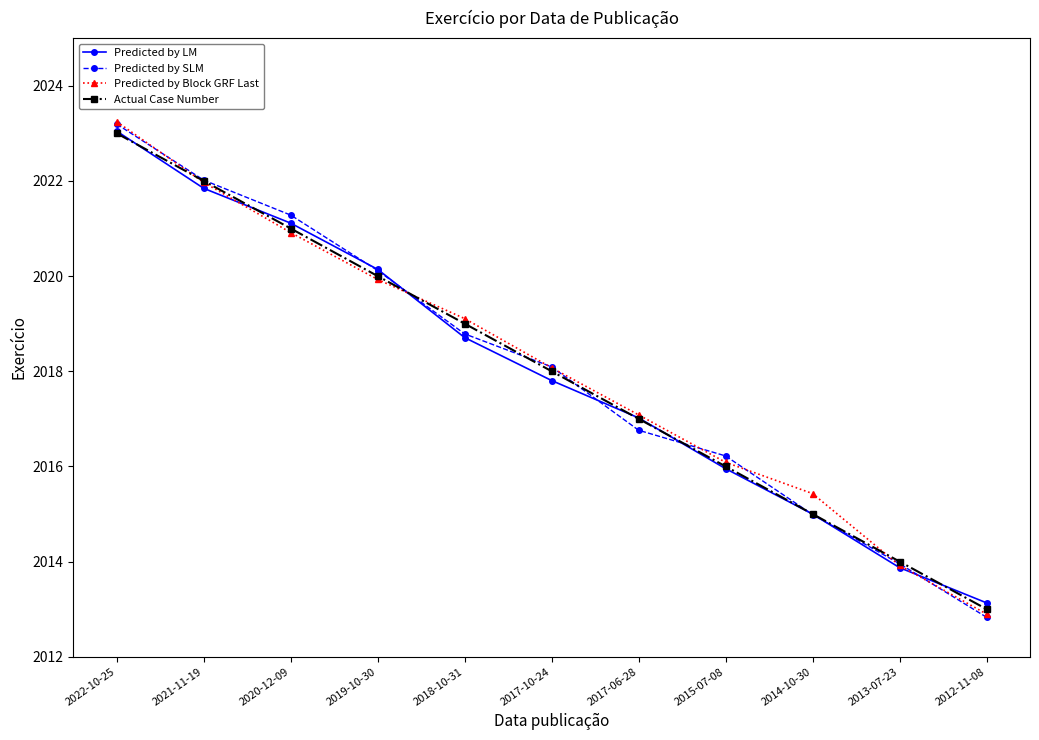

What is the average value of the Actual Case Number series?

2018.0